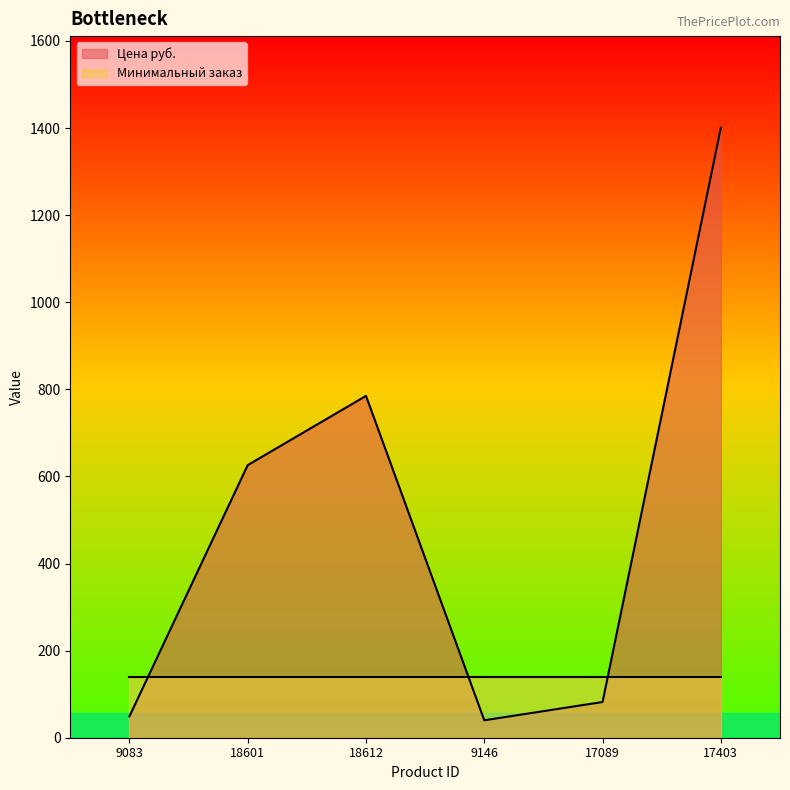

How many data points are less than 626?

3